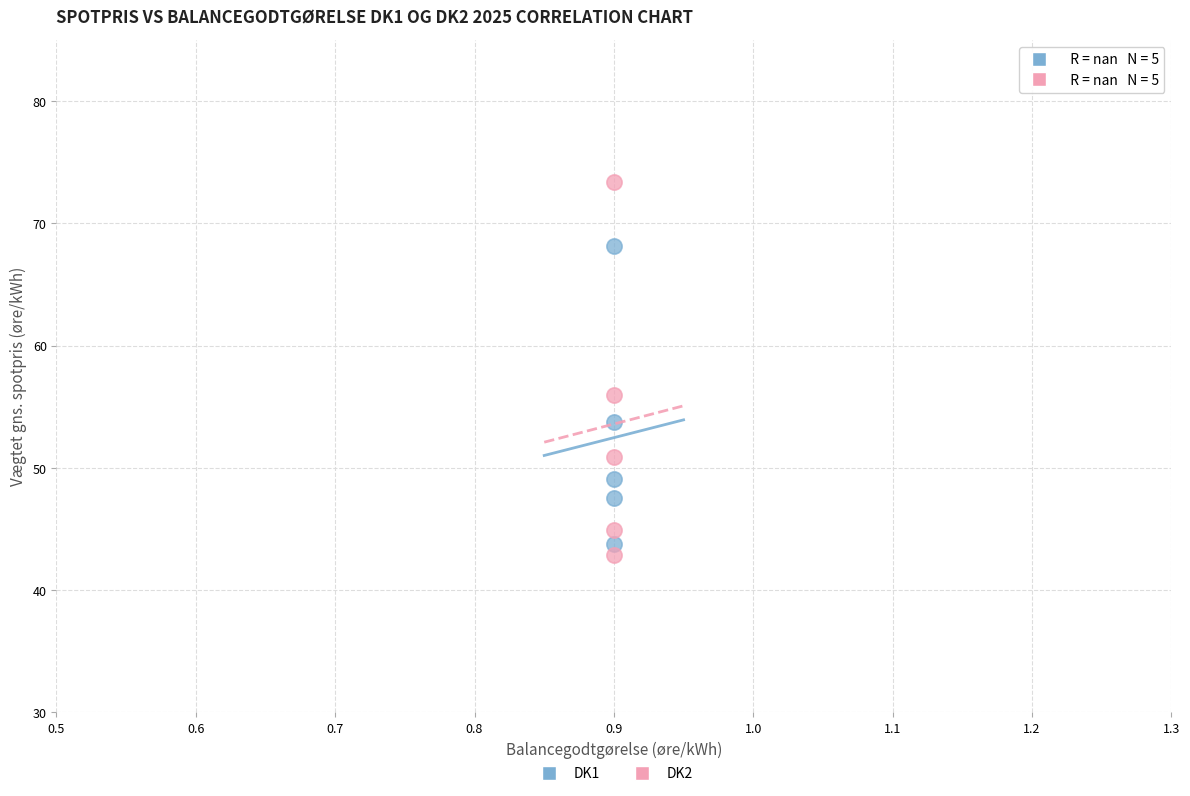

Across all data points, what is the average X value?

0.9